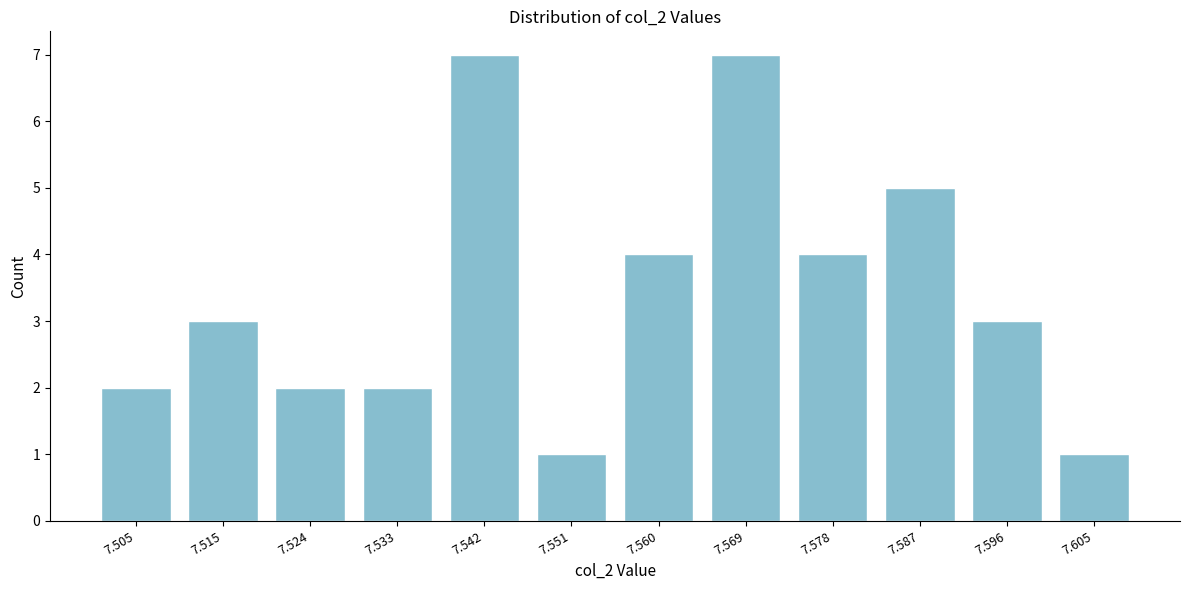

Reading left to right, extract all data points from this chart.

7.505=2	7.515=3	7.524=2	7.533=2	7.542=7	7.551=1	7.560=4	7.569=7	7.578=4	7.587=5	7.596=3	7.605=1